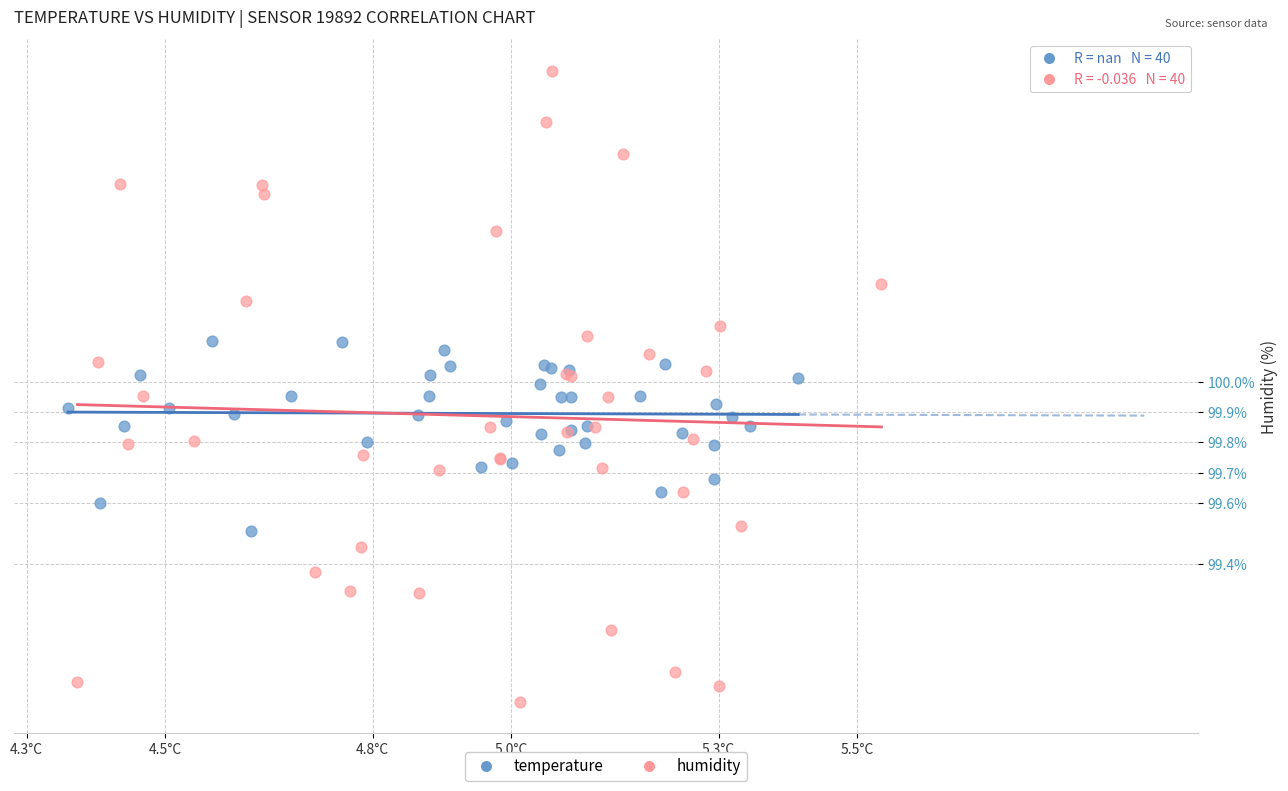

Which series has the widest spread of Y values?

humidity